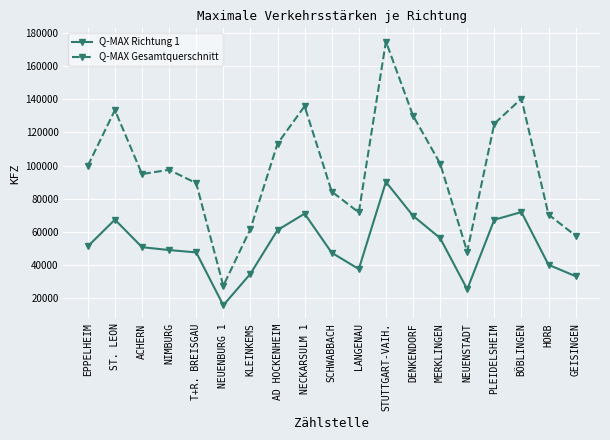

The value of Q-MAX Gesamtquerschnitt at KLEINKEMS is 61684. True or false?

True